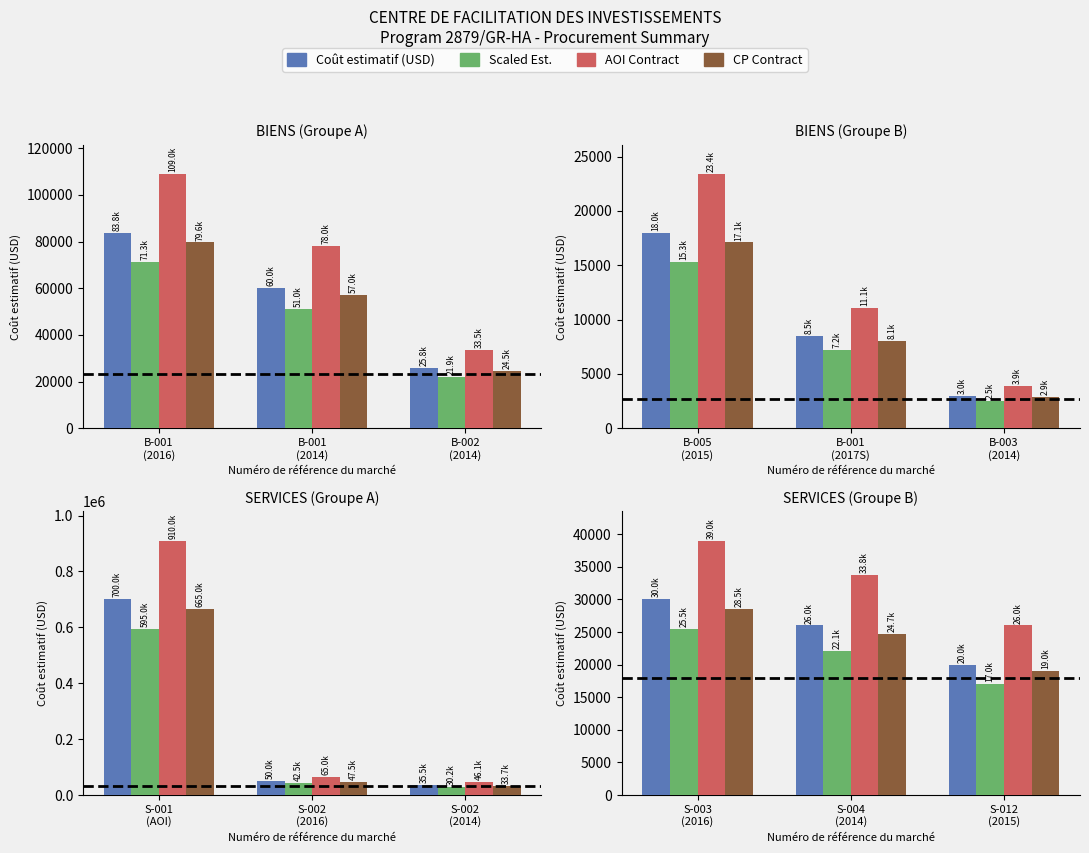

The CP Contract series shows 35963.2 at B-002
(2014). True or false?

False